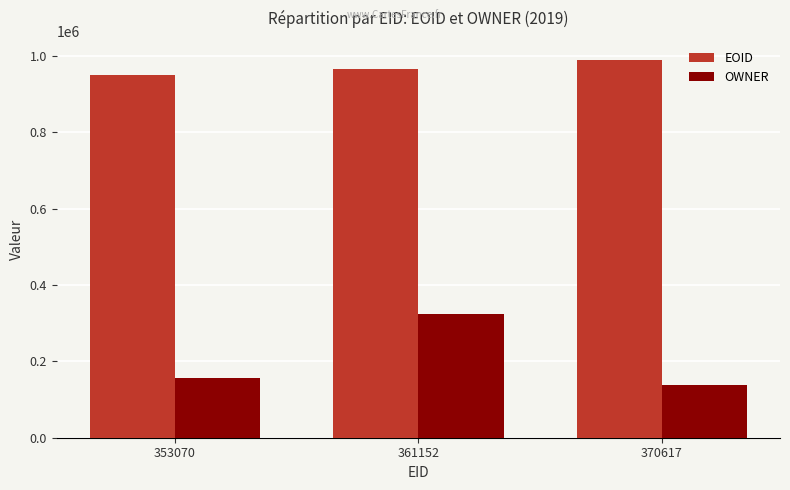

Reading left to right, transcribe all the data shown in this chart.

EOID: 950000	967152	990652
OWNER: 157272	324247	137141